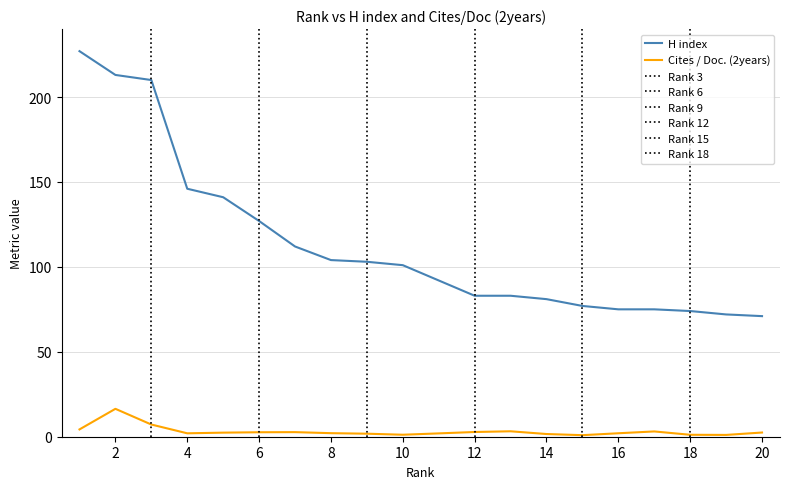

What is the value of the Cites / Doc. (2years) point at the 11th from the left?

2.0